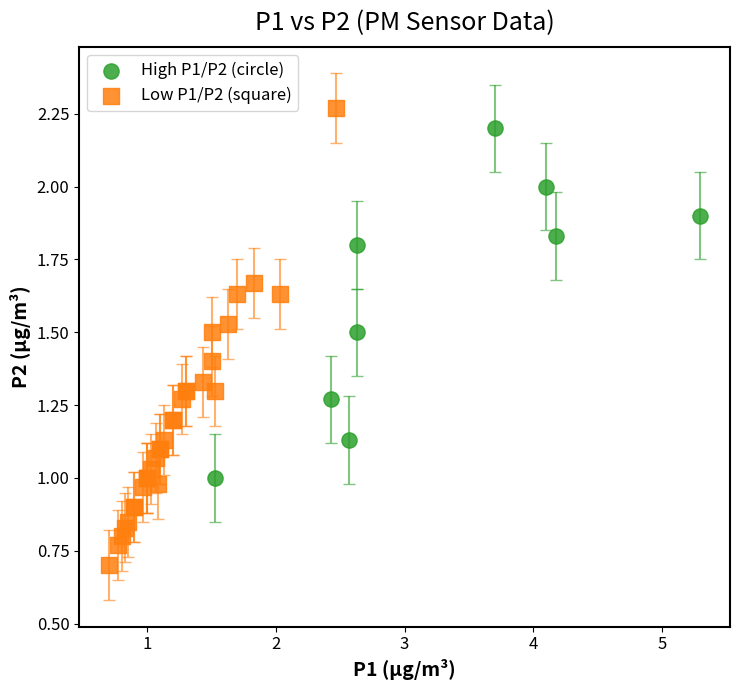

Which series reaches the maximum Y coordinate?

Low P1/P2 (square)